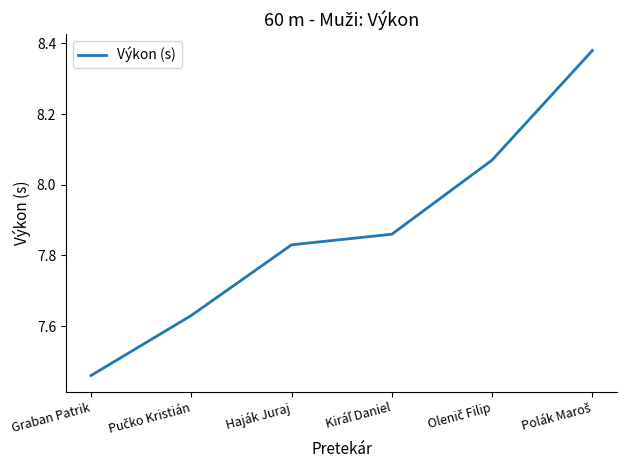

Is it true that the value at Graban Patrik is 12.1?

False